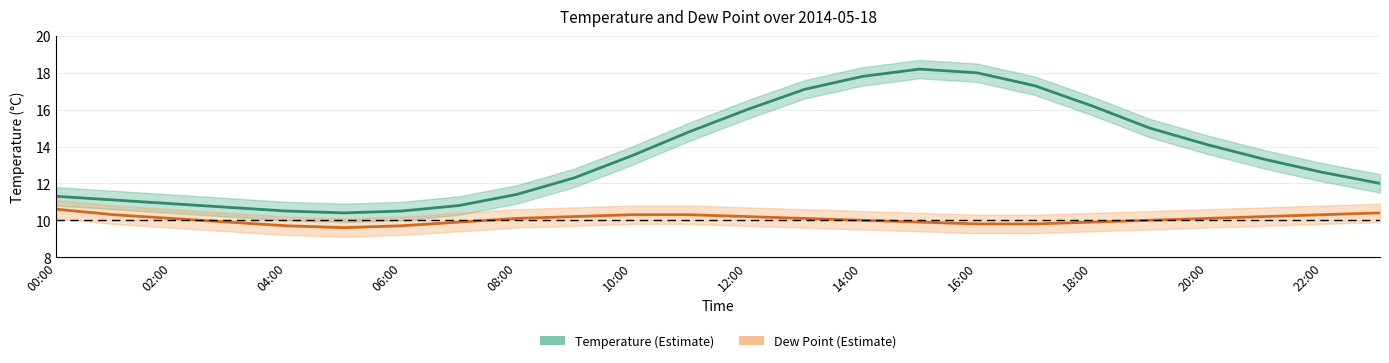

True or false: Dew Point and Temperature intersect in this chart.

False